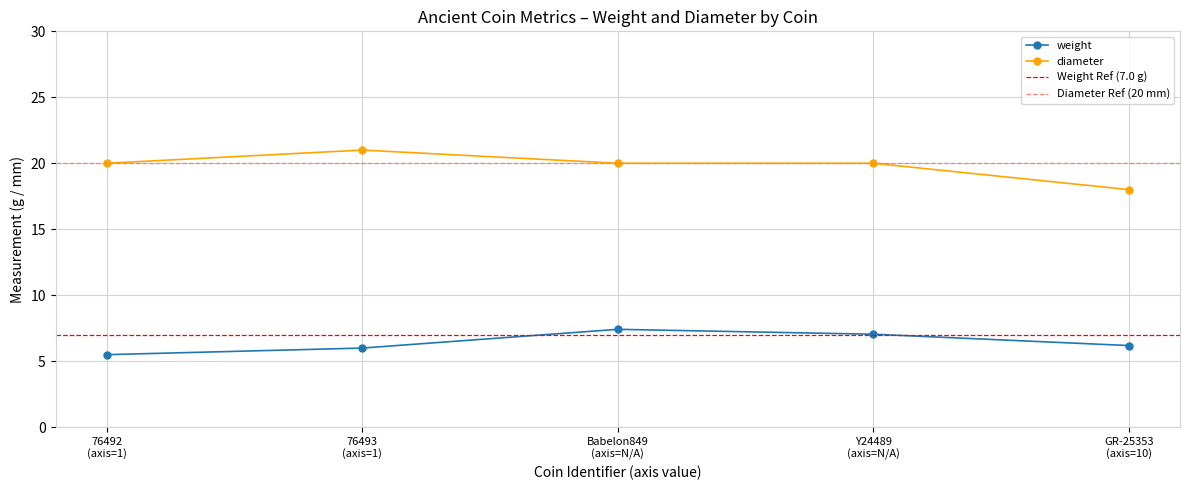

True or false: diameter and weight intersect in this chart.

False